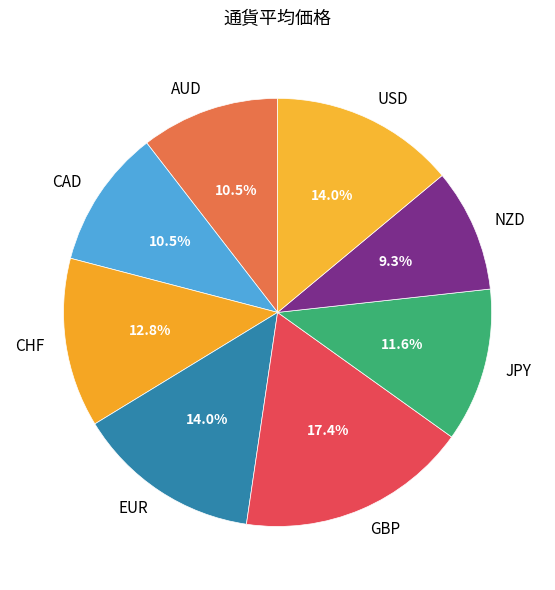

Between CAD and CHF, which is larger?

CHF